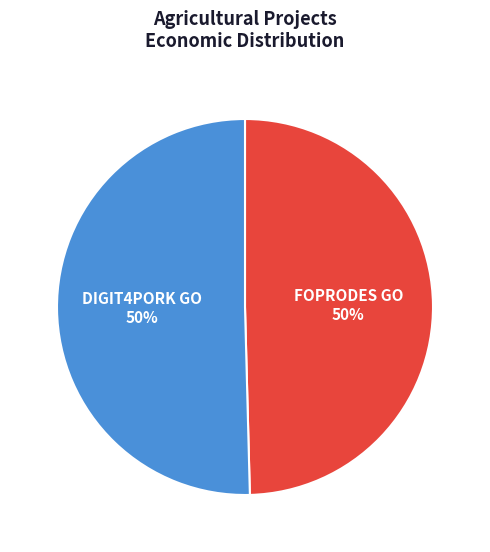

Count the number of slices in the pie.

2